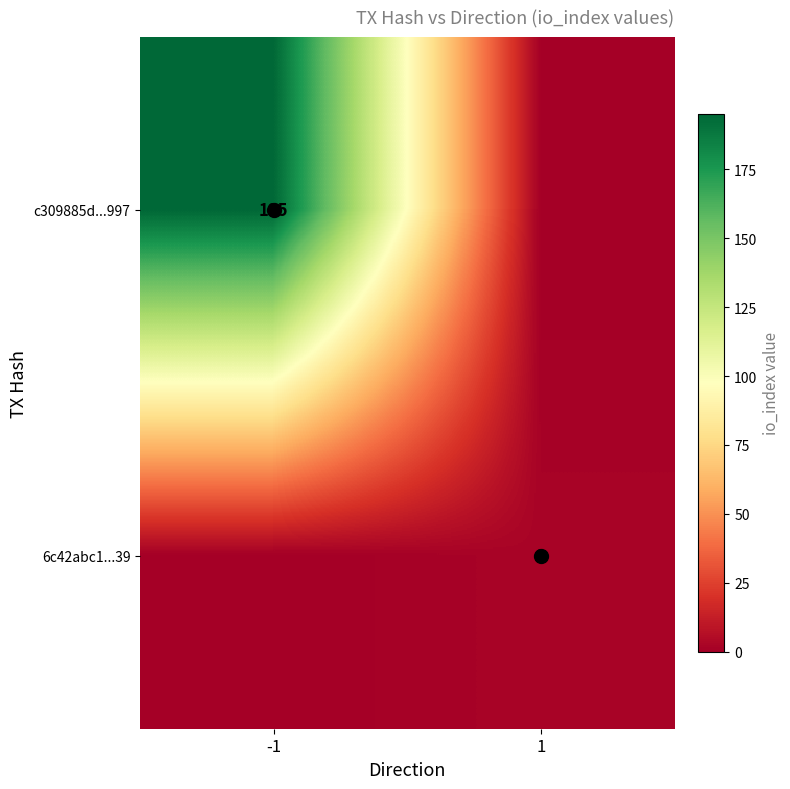

The value of c309885d...997 at -1 is 132. True or false?

False